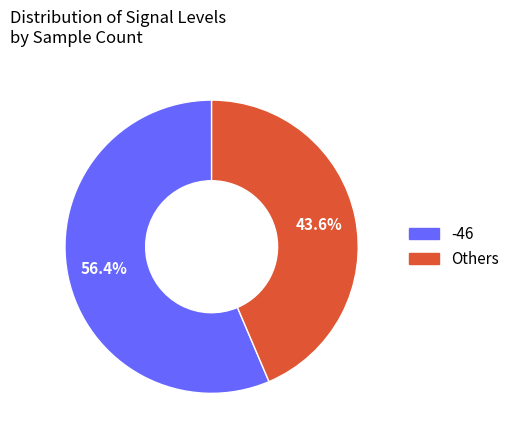

How many slices are in this pie chart?

2